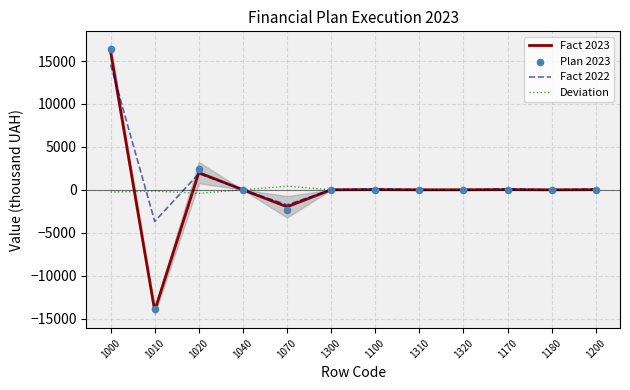

Which series reaches the maximum Y coordinate?

Plan 2023